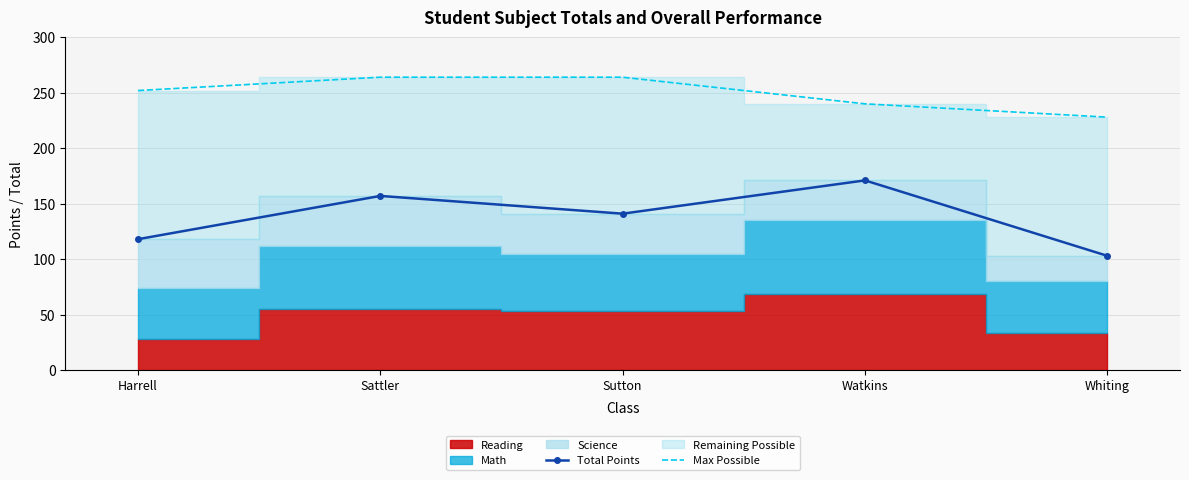

Reading left to right, extract all data points from this chart.

Total Points: 118	157	141	171	103
Max Possible: 252	264	264	240	228